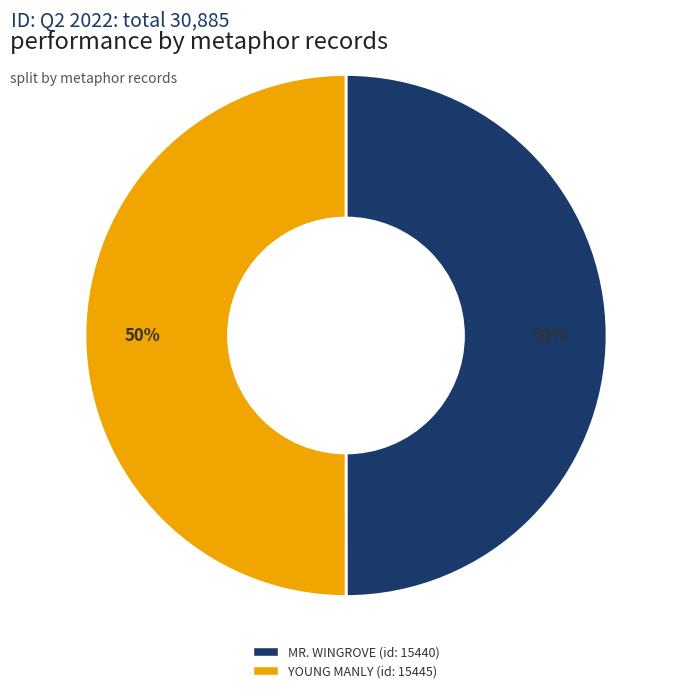

How many segments does this pie chart have?

2